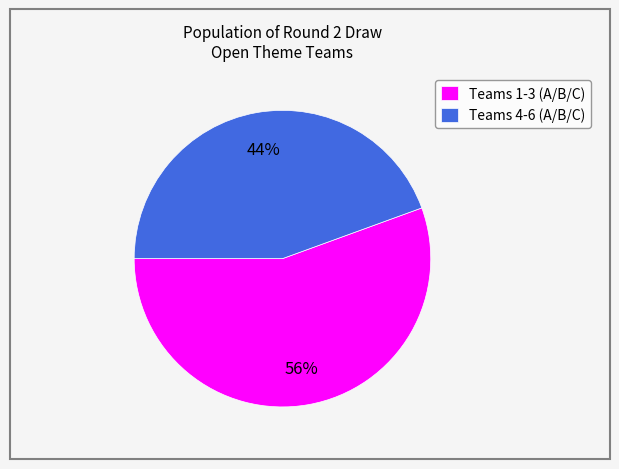

Between Teams 4-6 (A/B/C) and Teams 1-3 (A/B/C), which is larger?

Teams 1-3 (A/B/C)